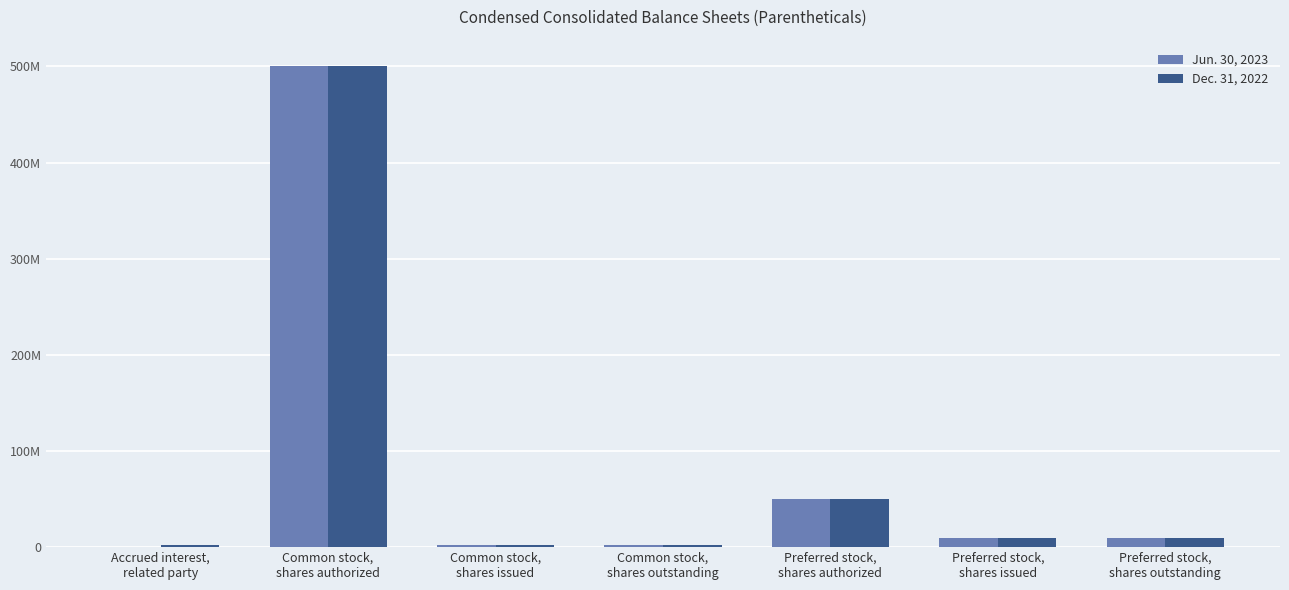

Is it true that Jun. 30, 2023 equals 17900557 at Preferred stock,
shares outstanding?

False